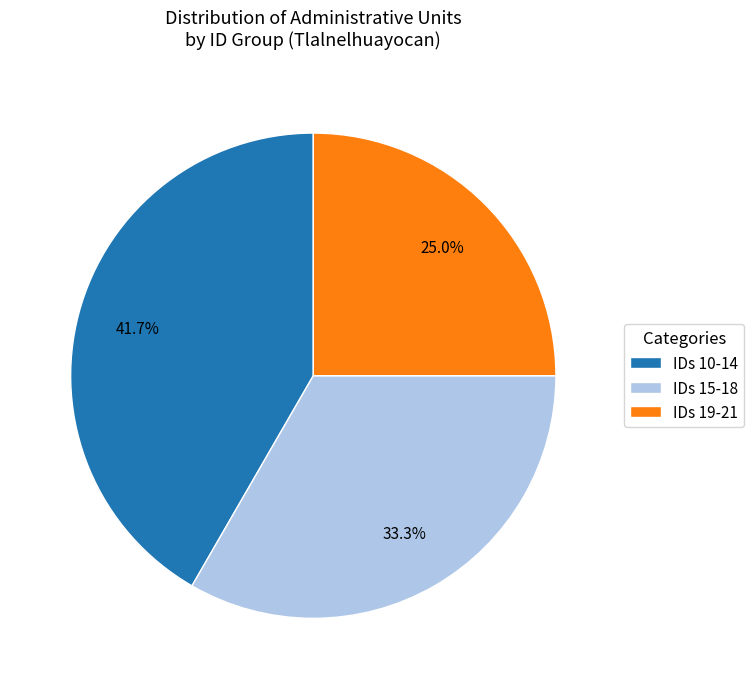

What is the largest slice in the pie chart?

IDs 10-14